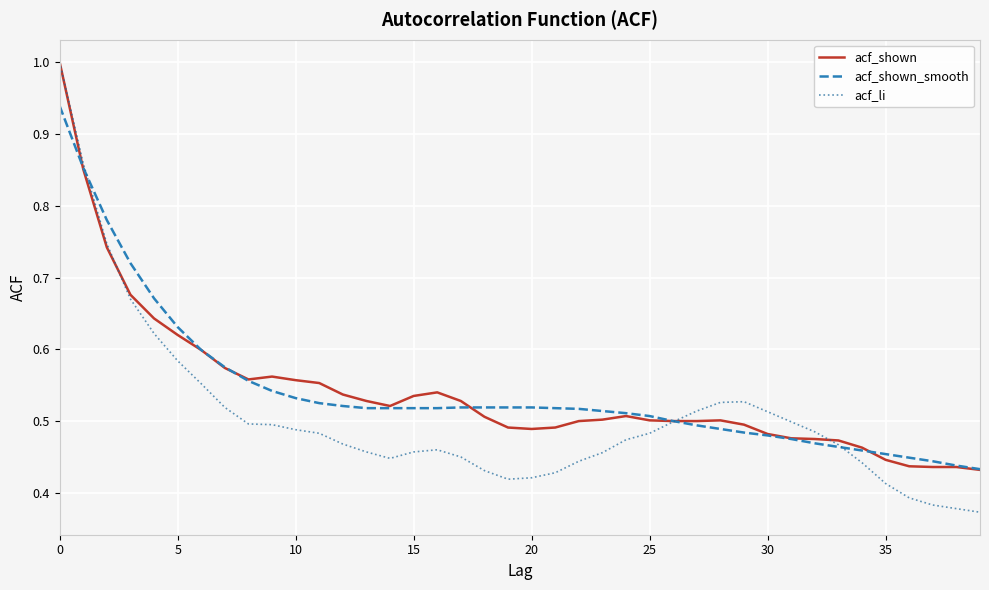

Which series has the widest spread of values?

acf_li